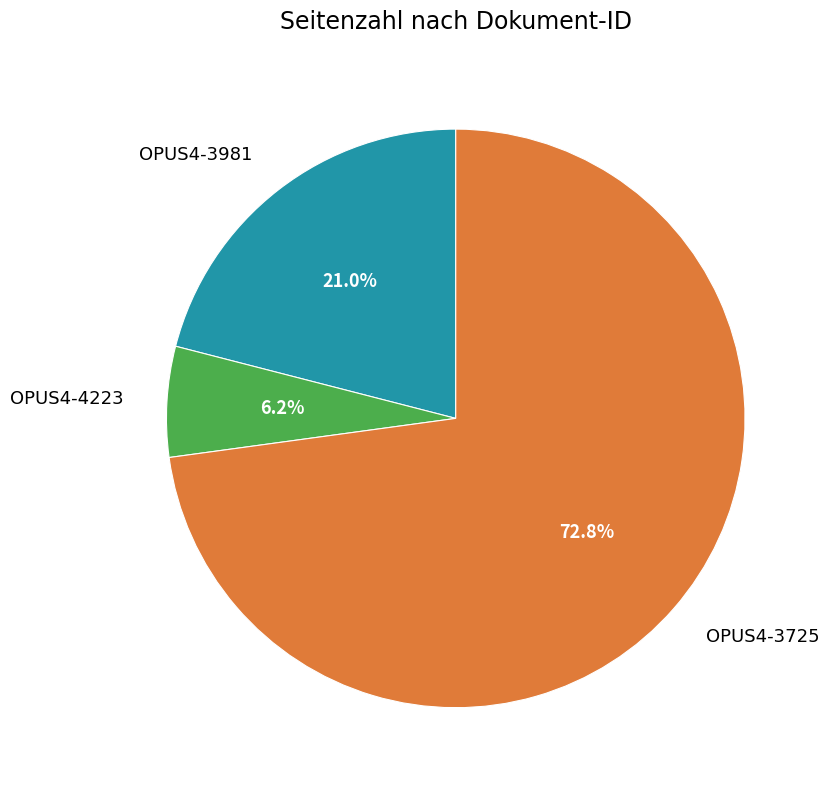

What percentage is the OPUS4-3725 slice, to the nearest percent?

73%